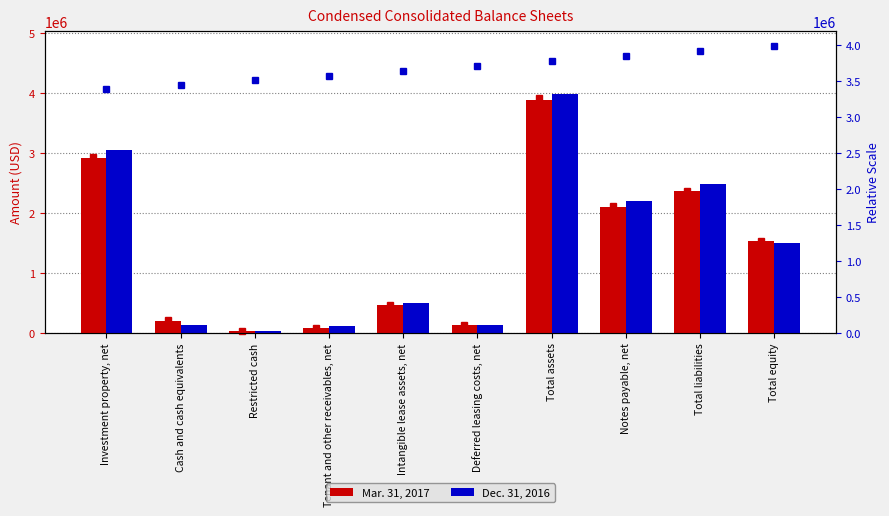

Are the bars grouped side by side (vs. stacked)?

Yes